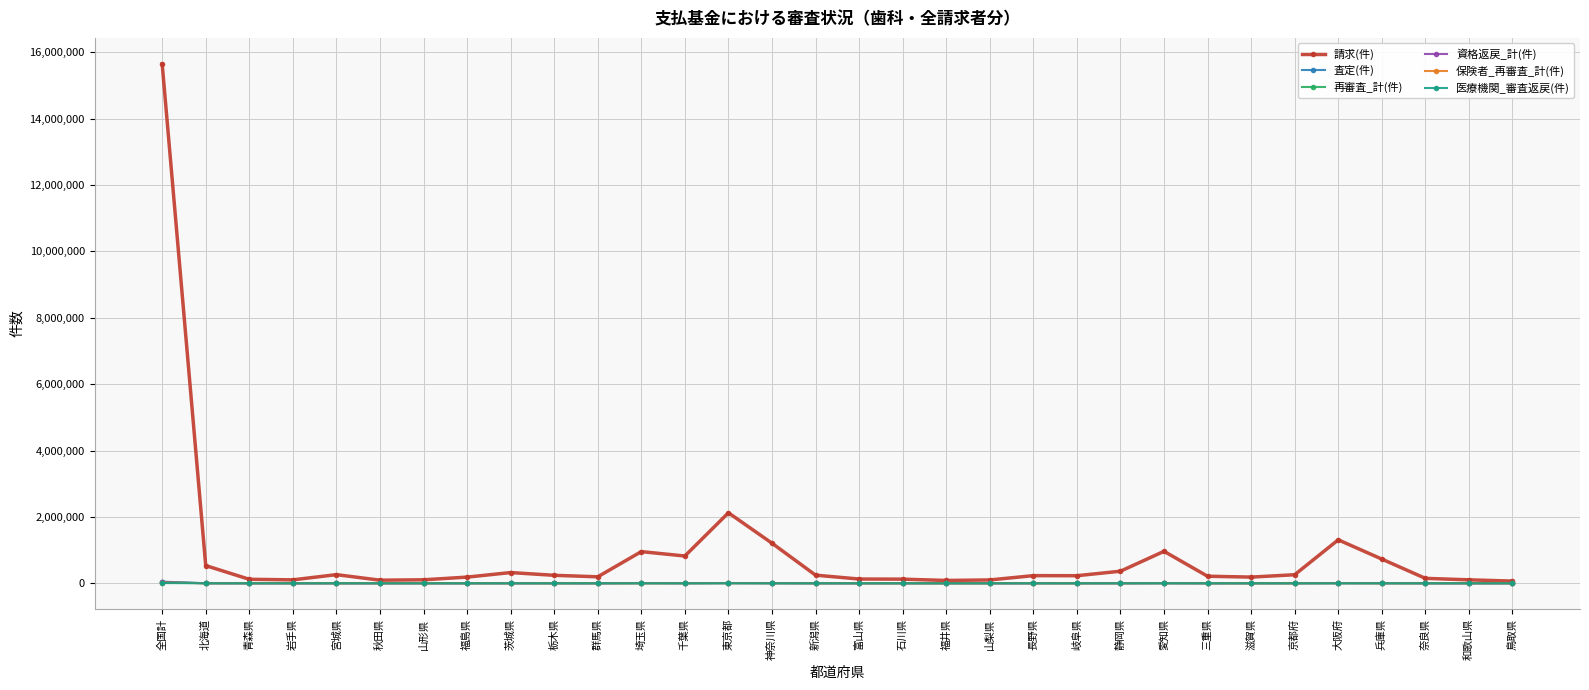

Which series changed the most between 秋田県 and 千葉県?

請求(件)